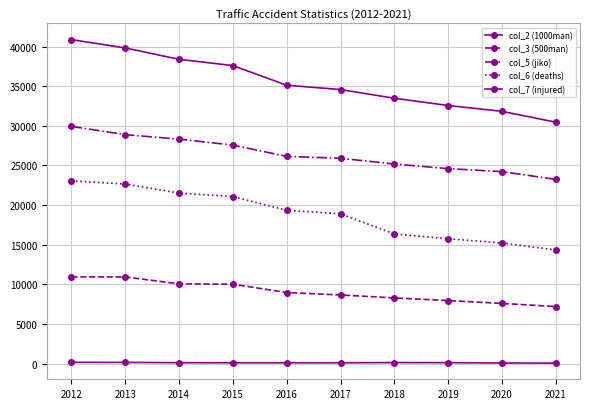

Where does the col_6 (deaths) series first go above 19344?

2012